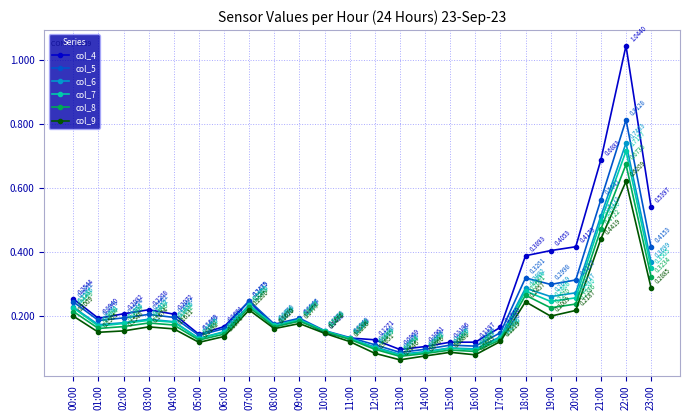

What are all the series names shown in the legend?

col_4, col_5, col_6, col_7, col_8, col_9